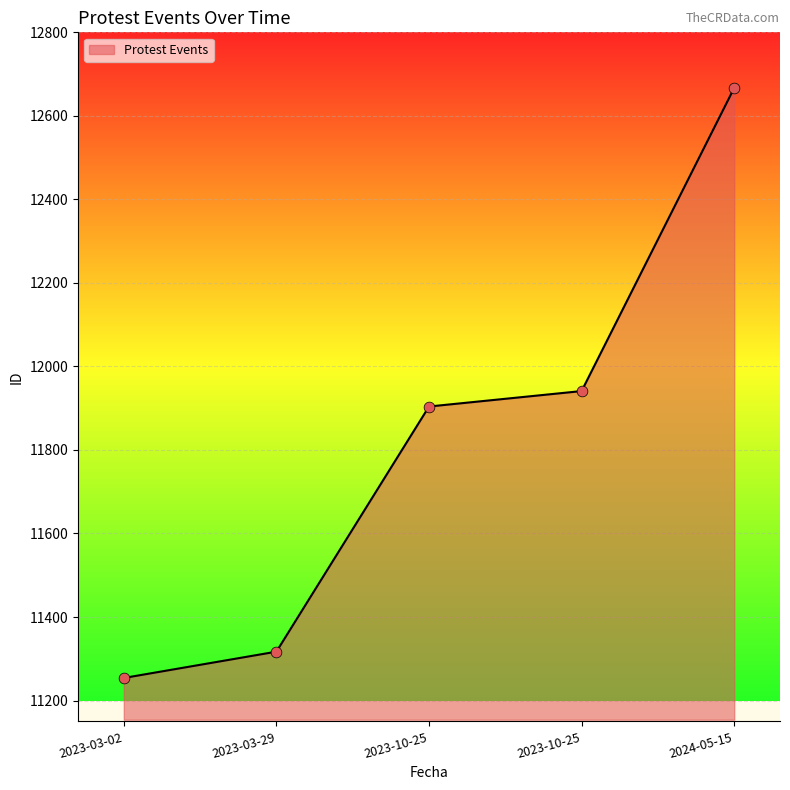

Which has a higher value, 2023-10-25 or 2023-03-29?

2023-10-25